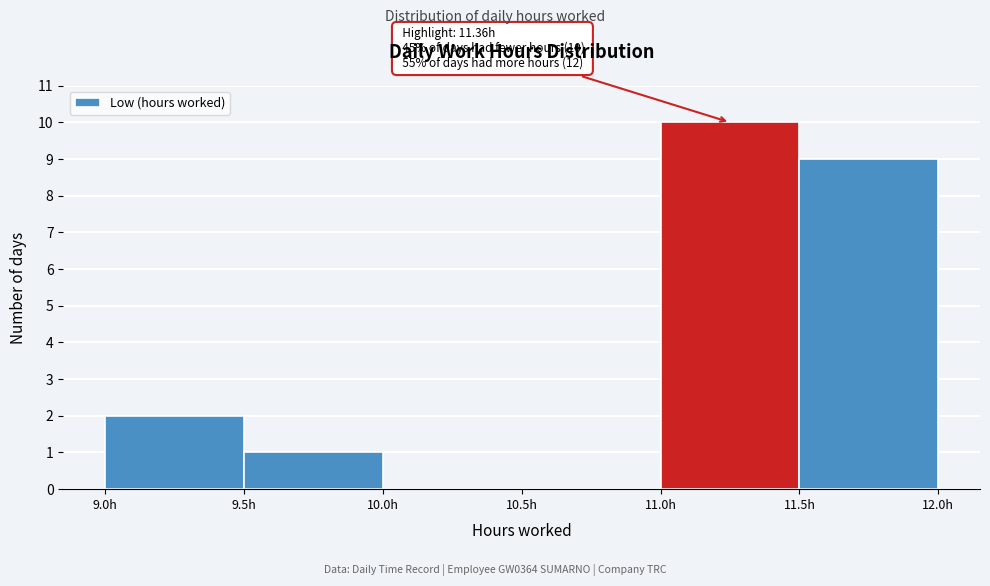

Over which range of the x-axis is the bar tallest?

11.0 to 11.5